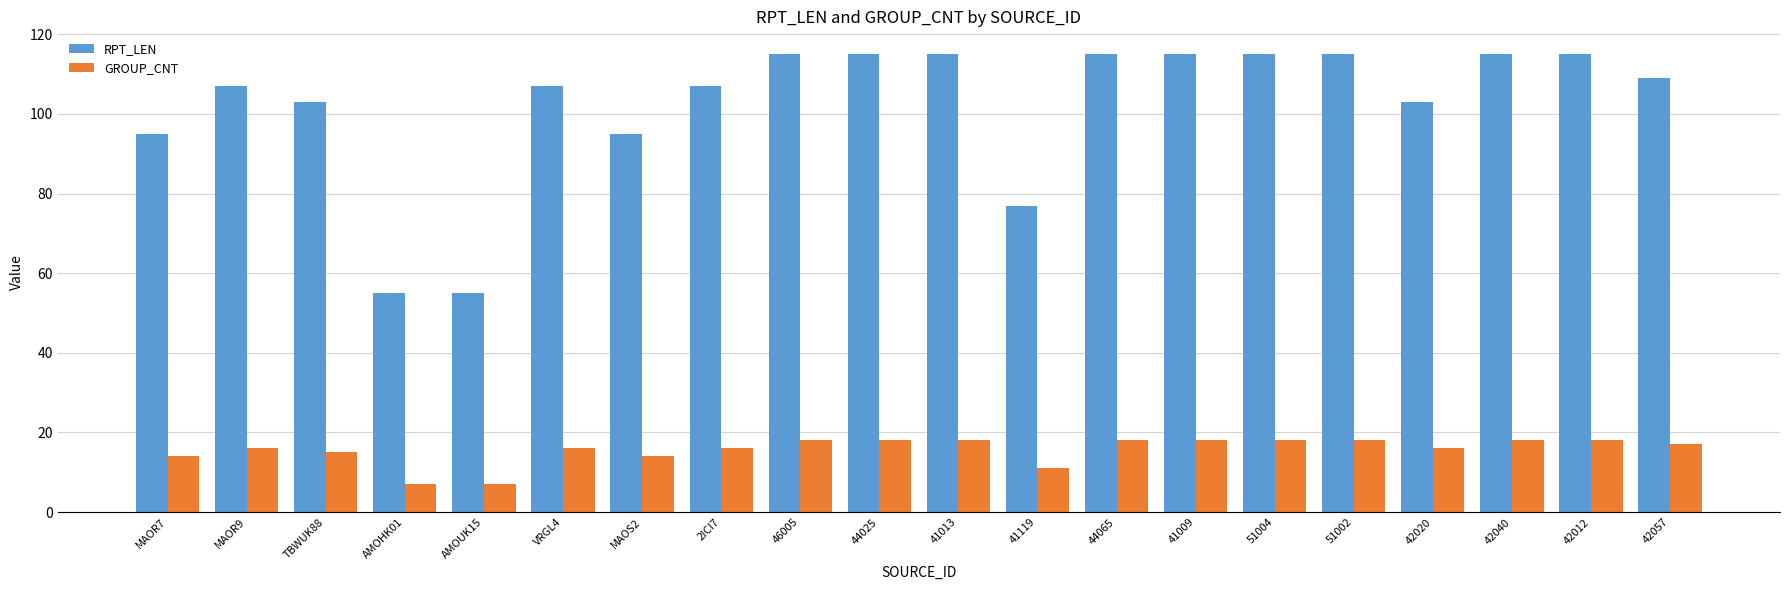

How many bars are there in each group?

2